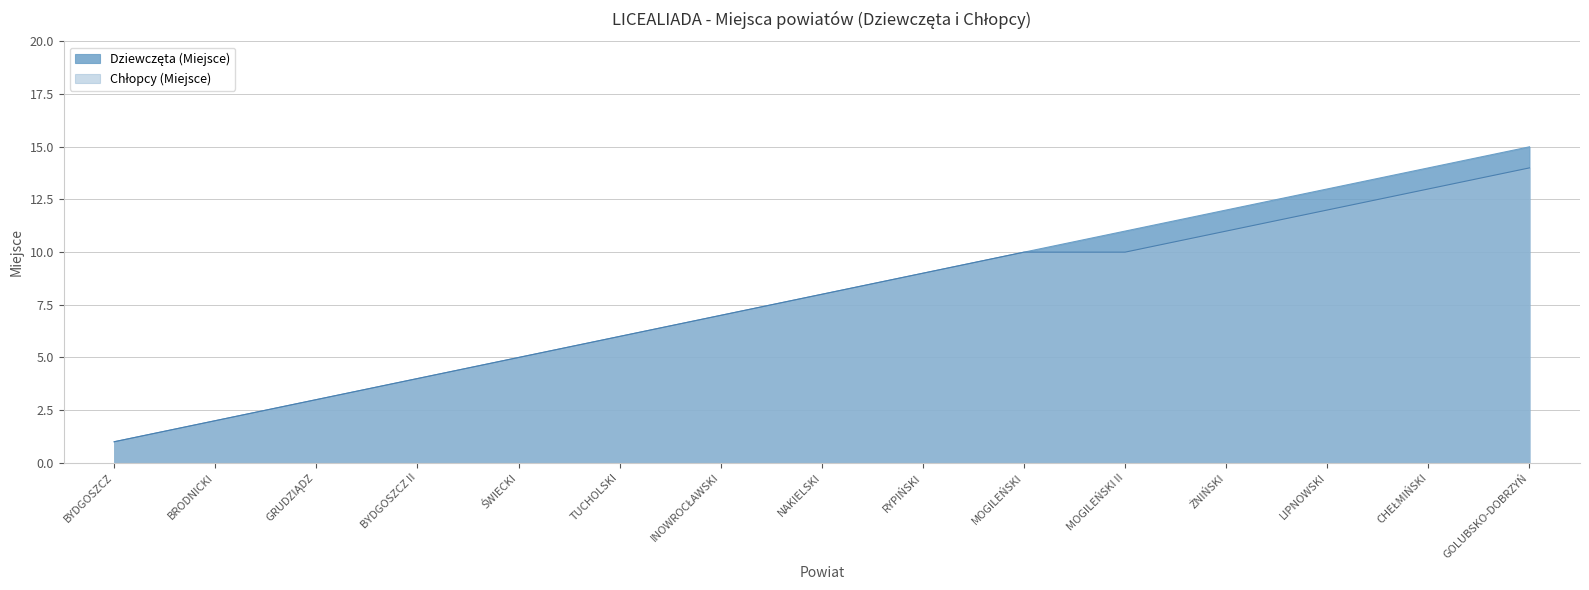

What is the total value across all series at NAKIELSKI?

16